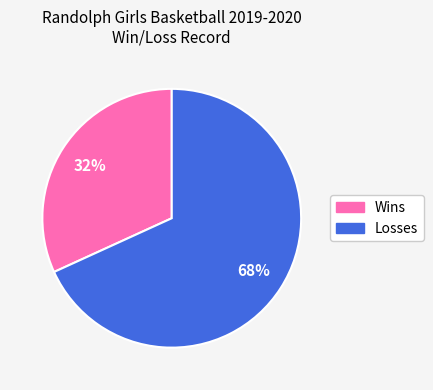

Which has a higher value, Losses or Wins?

Losses